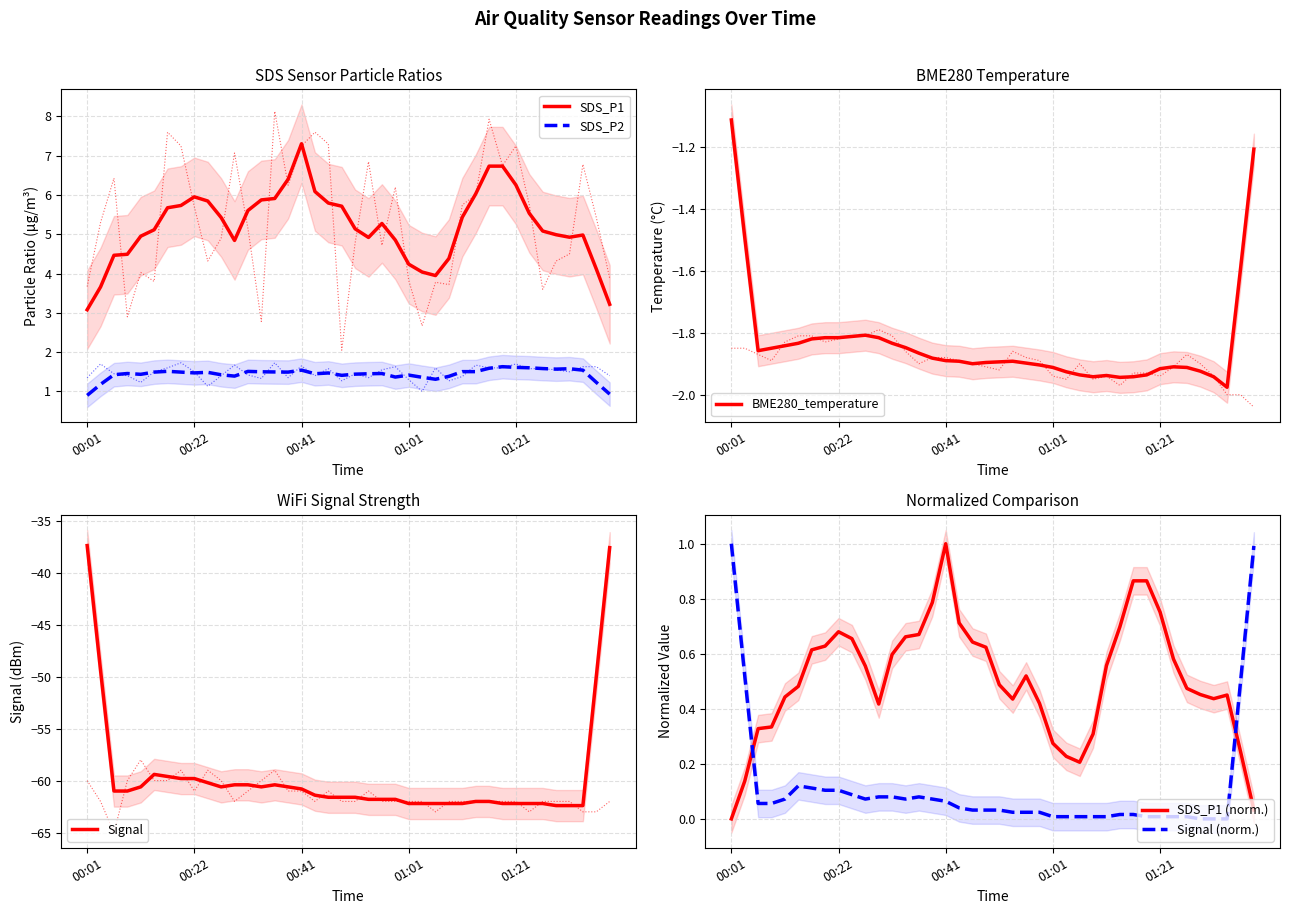

Between 14 and 10, which is larger?

14